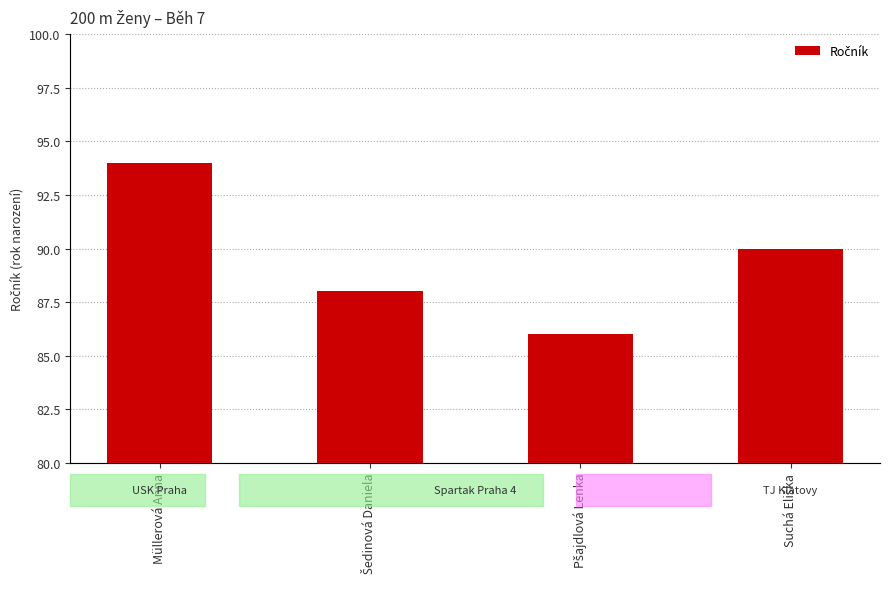

Where does the data first go above 90?

Müllerová Anna